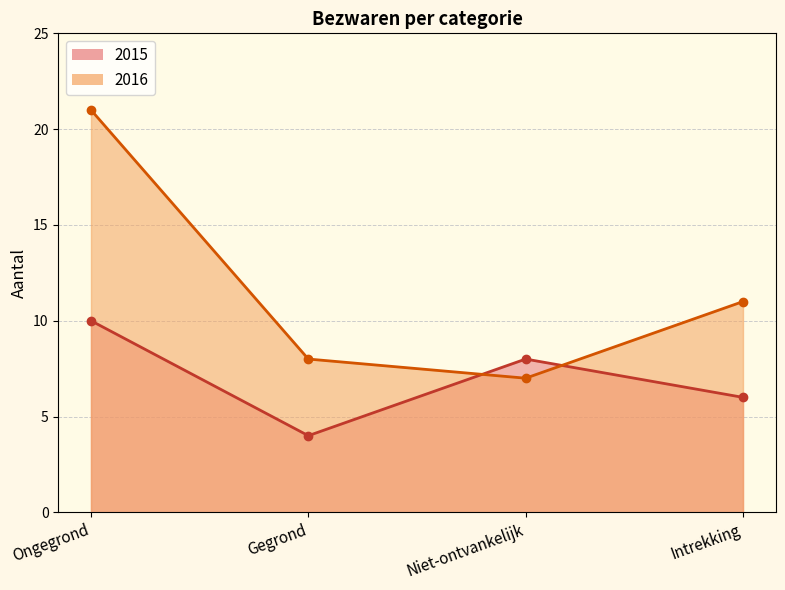

List the series in order of their peak value, highest first.

2016, 2015